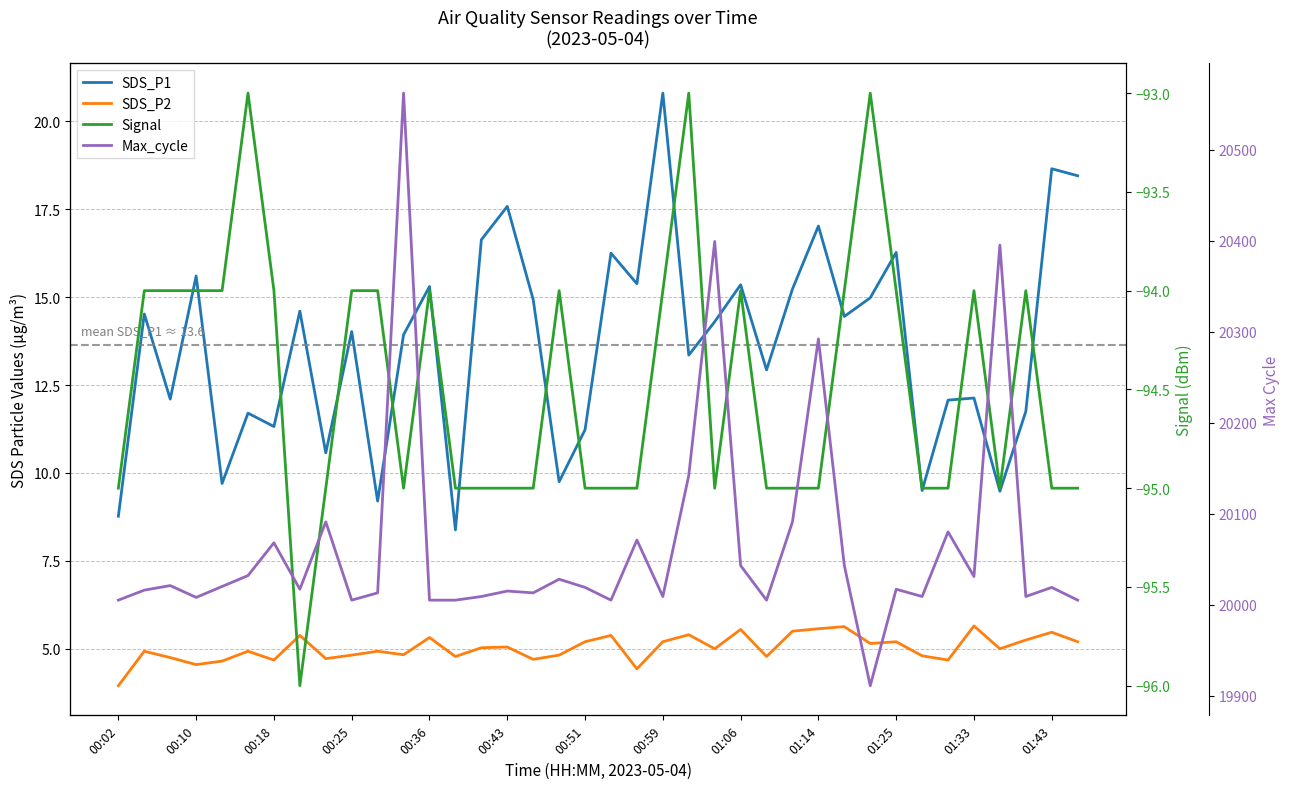

True or false: SDS_P1 has a value of 11.8 at 35.

True